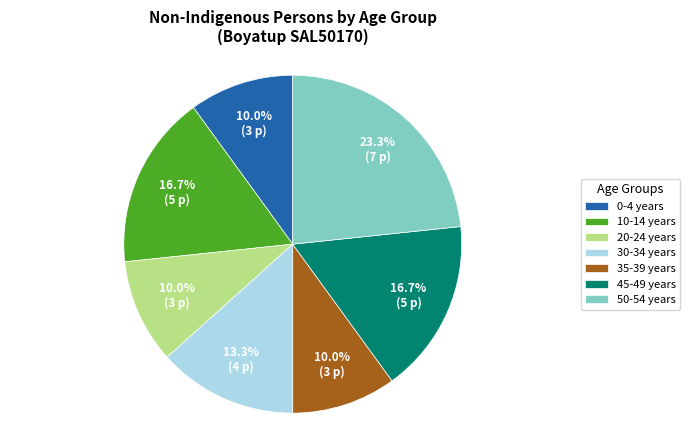

Which category has the biggest portion of the pie?

50-54 years